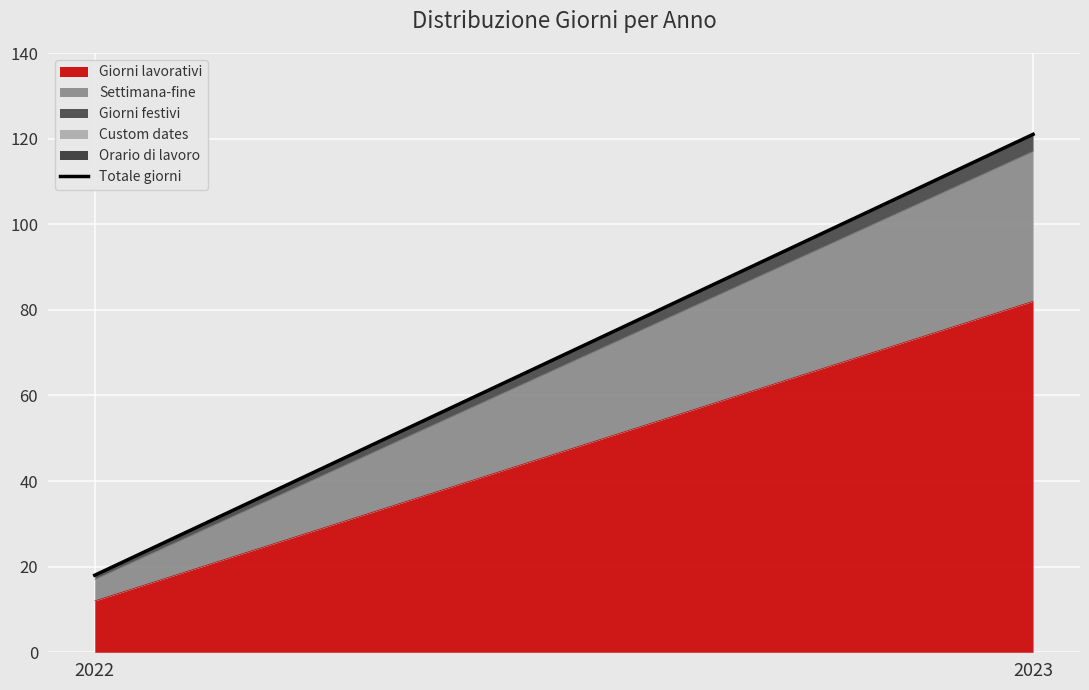

List the labels in order of value, smallest first.

2022, 2023